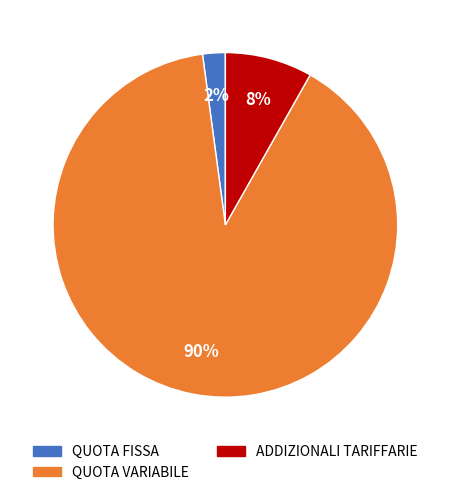

Is there any slice that represents more than half of the pie?

Yes